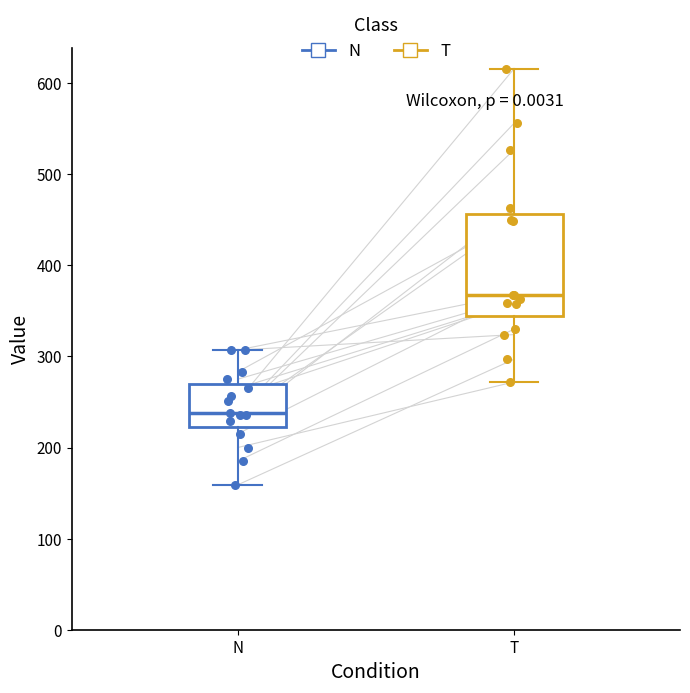

Reading left to right, transcribe this box plot: for each box, give where its median line is, the range the box spans, and where its two whiskers end, as read against the y-axis. The values are not printed on the chart, so give them approximately, as read against the axis.

N: median 240, box 220 to 270, whiskers 160 to 310
T: median 370, box 340 to 460, whiskers 270 to 620